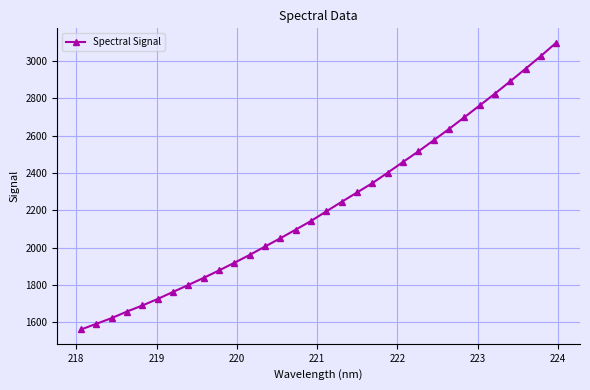

What is the difference between the second highest and minimum values?

1465.8